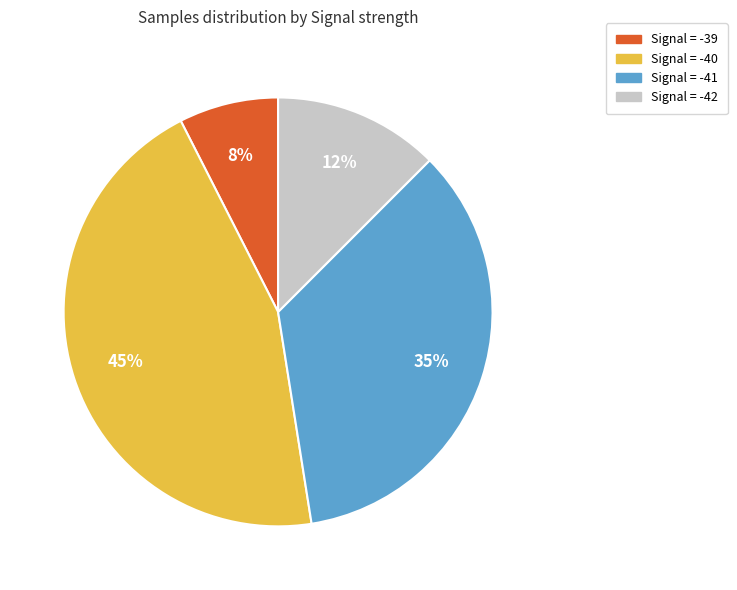

How many slices are in this pie chart?

4